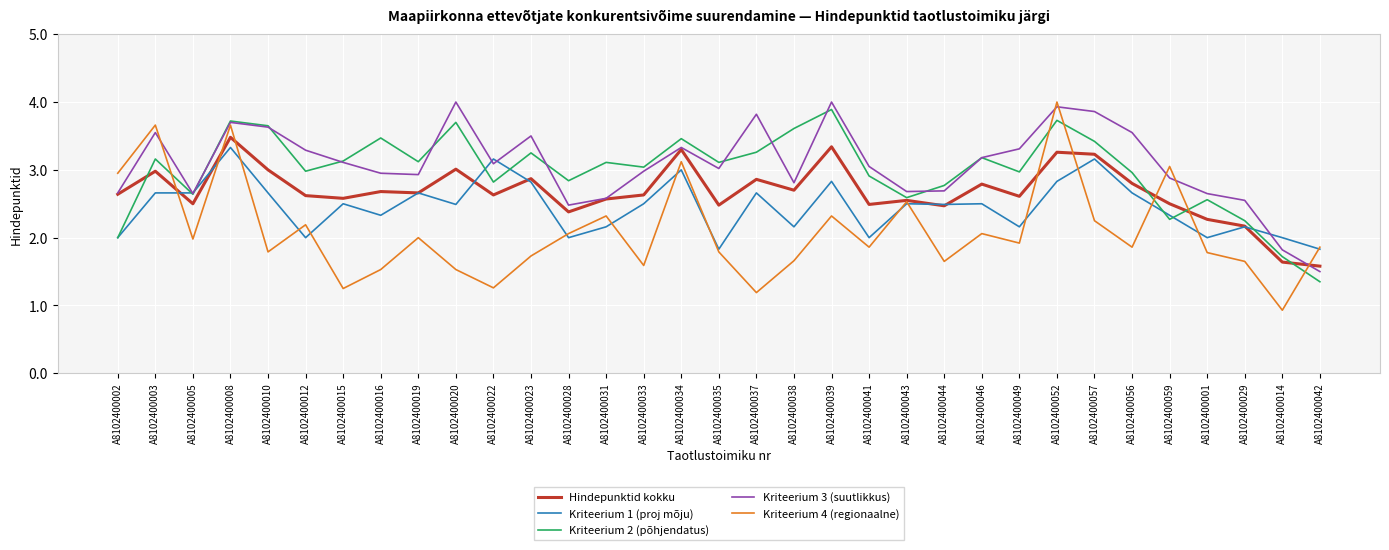

Which series has the largest total across all categories?

Kriteerium 3 (suutlikkus)